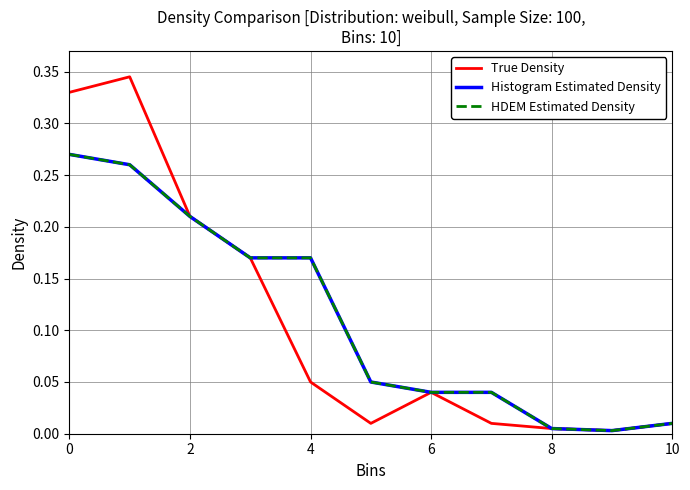

At which category does HDEM Estimated Density reach its first local valley?

9